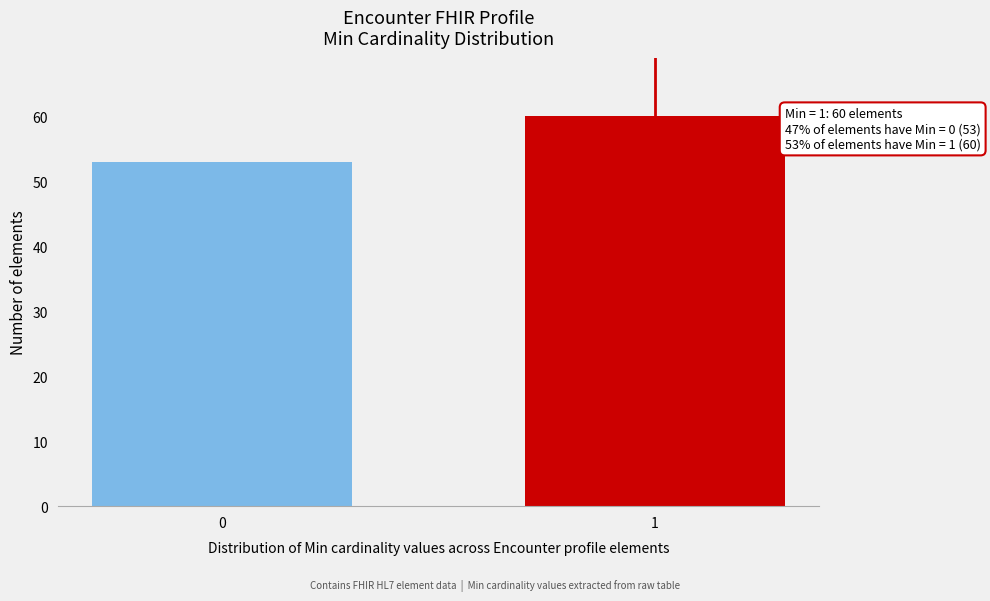

Reading left to right, list all the values displayed in this chart.

0=53	1=60